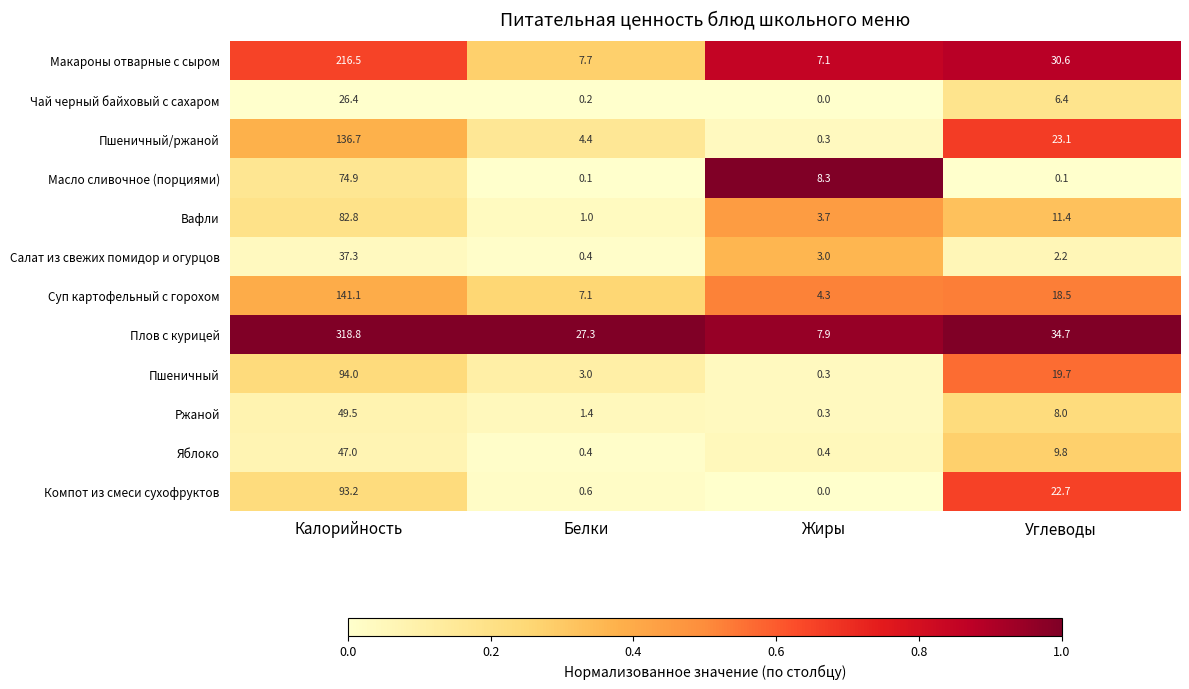

Which category has the lowest value across all series?

Жиры